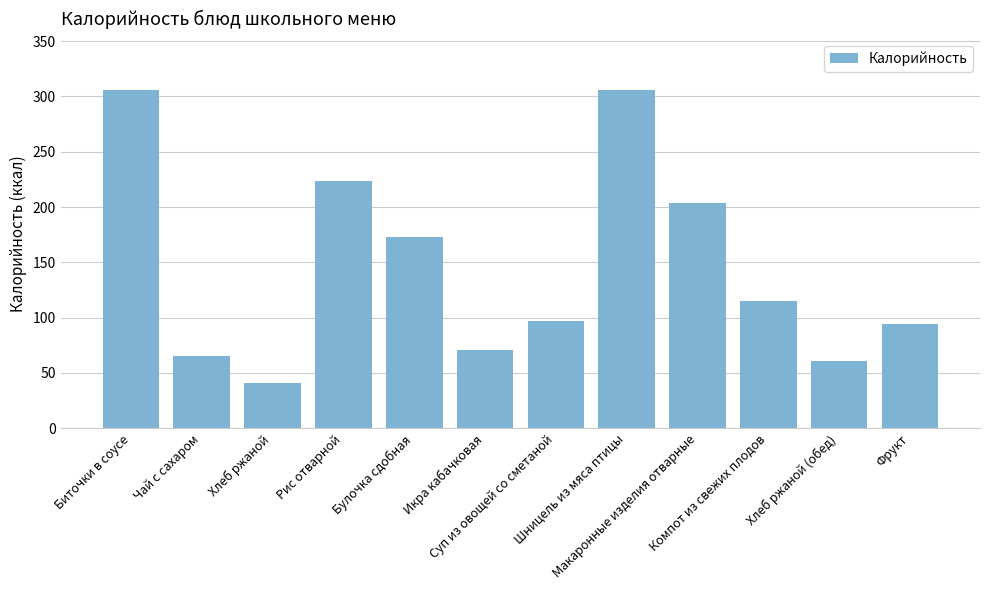

The chart shows a value of 56.8 at Булочка сдобная. True or false?

False